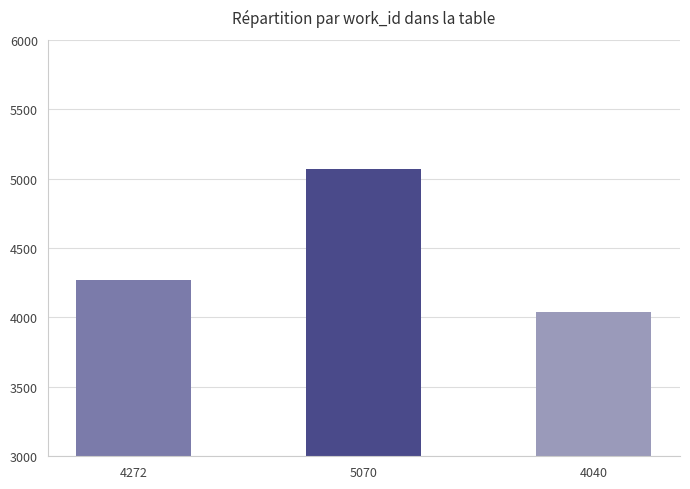

How many categories are shown in the chart?

3